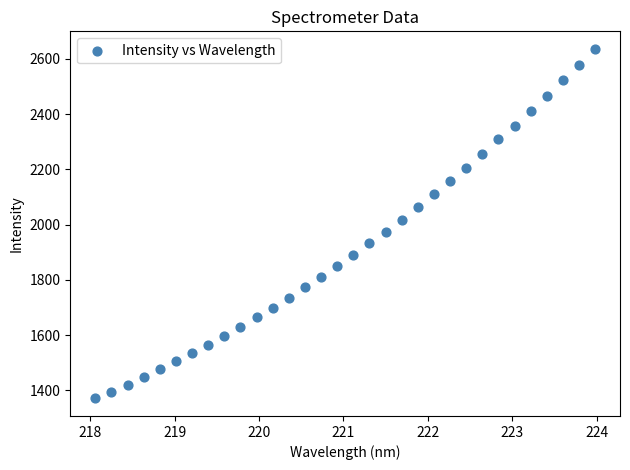

What is the range of Y values (max minus min)?

1265.4